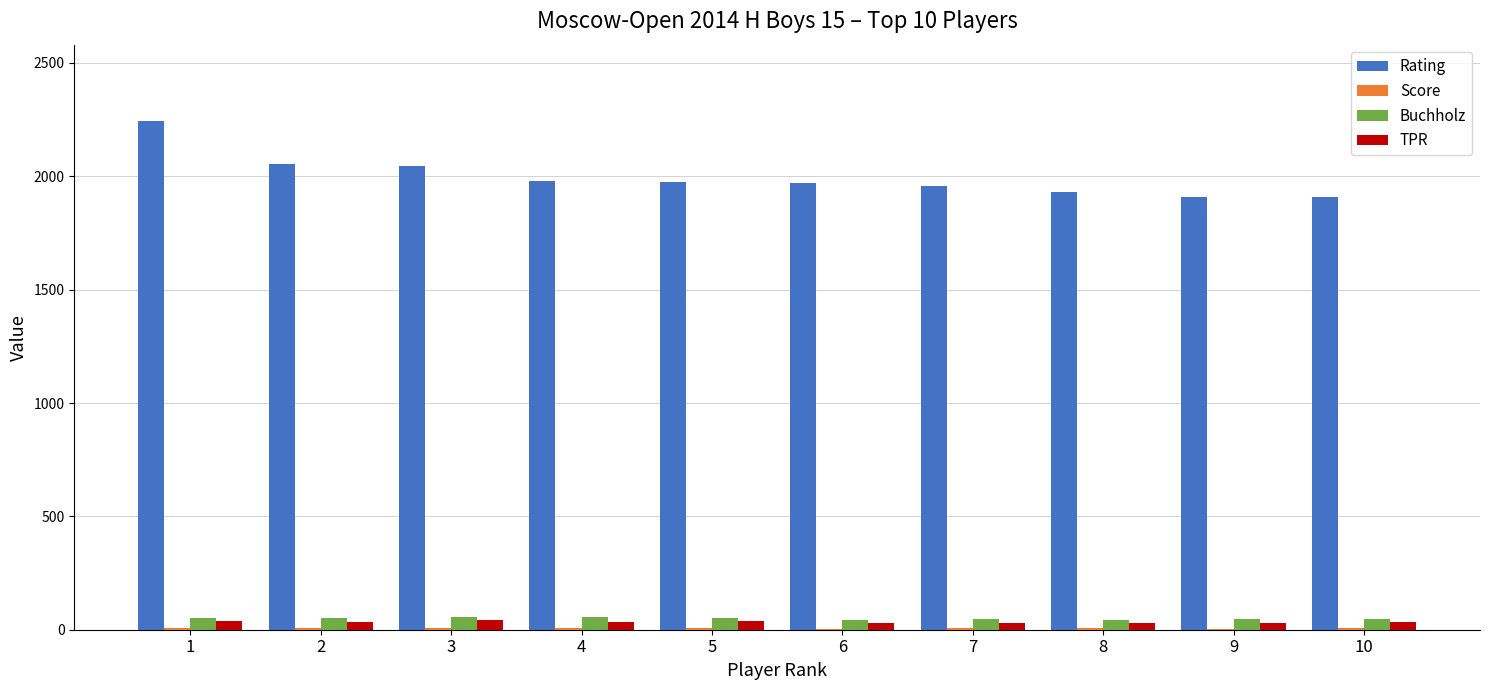

Which series has the largest total across all categories?

Rating